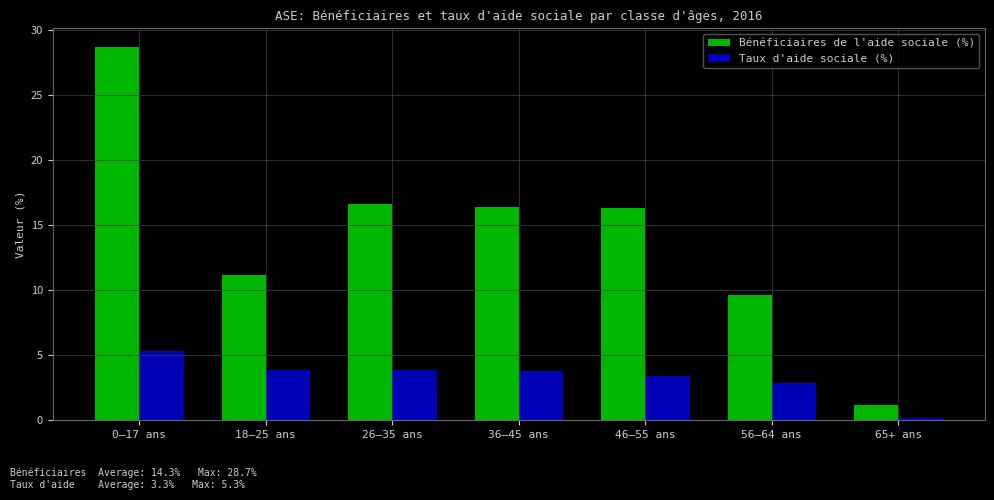

What are all the series names shown in the legend?

Bénéficiaires de l'aide sociale (%), Taux d'aide sociale (%)